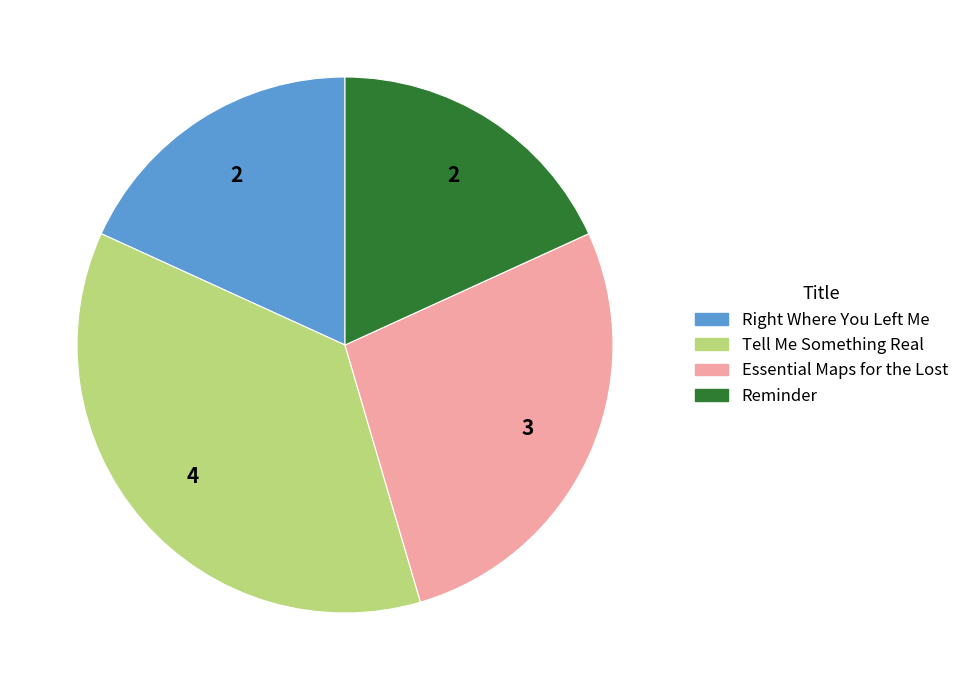

Do Reminder and Essential Maps for the Lost together represent more than half of the pie?

No